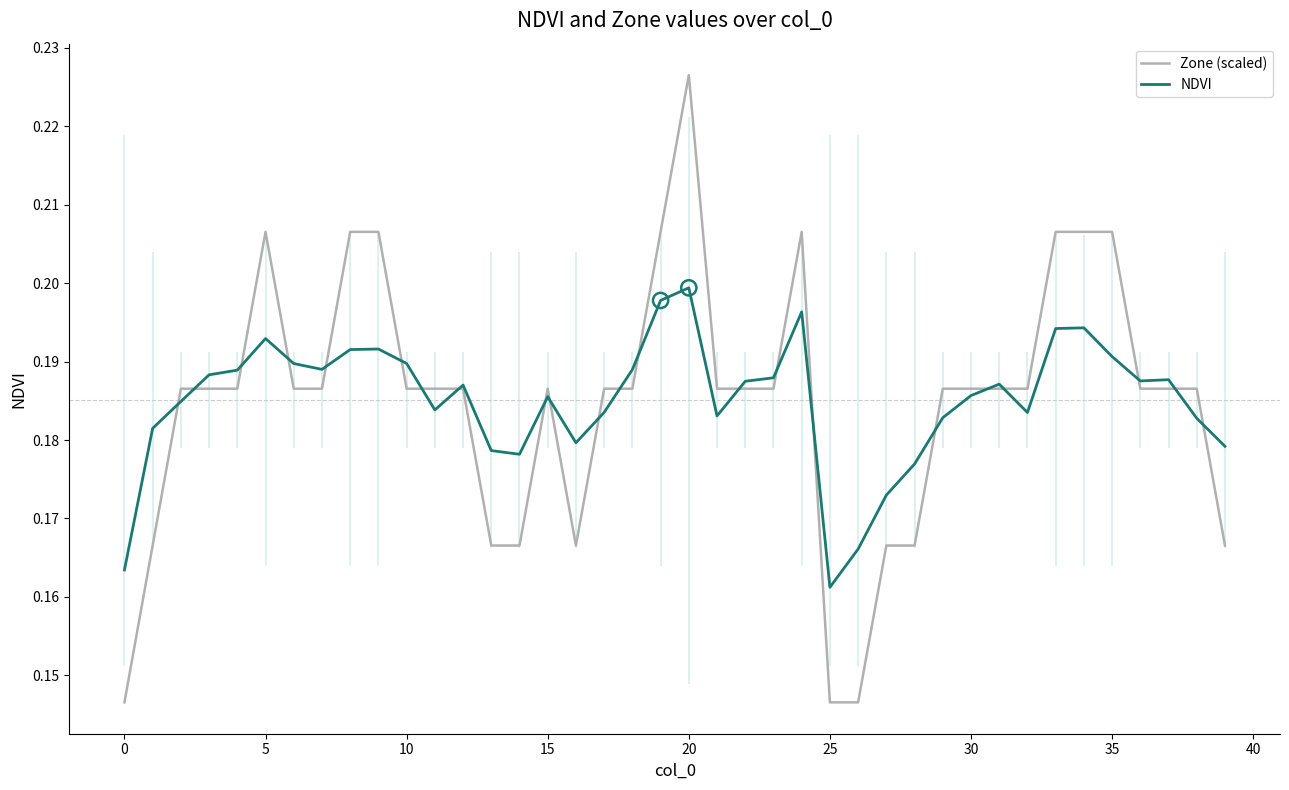

What are all the series names shown in the legend?

Zone (scaled), NDVI